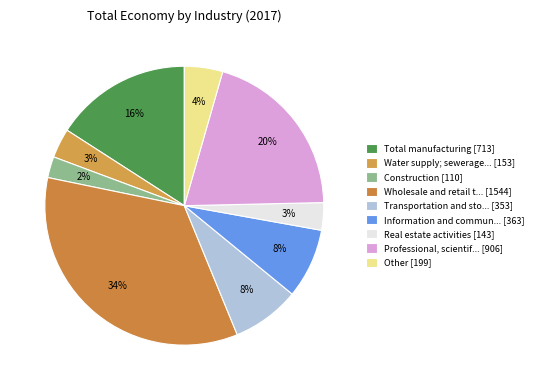

Is there any slice that represents more than half of the pie?

No